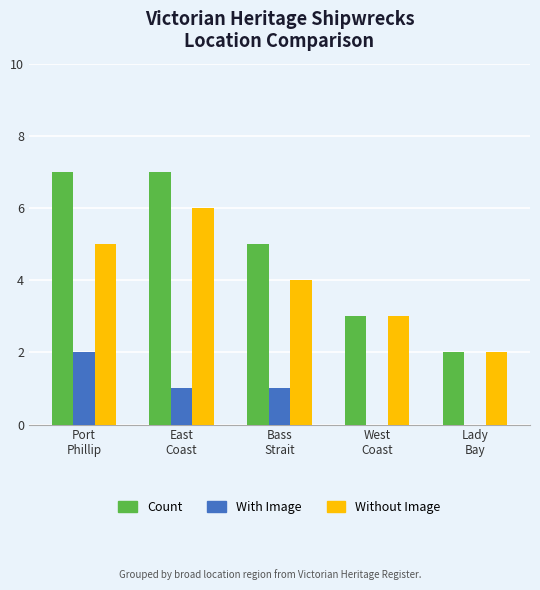

Reading left to right, extract all data points from this chart.

Count: 7	7	5	3	2
With Image: 2	1	1	0	0
Without Image: 5	6	4	3	2